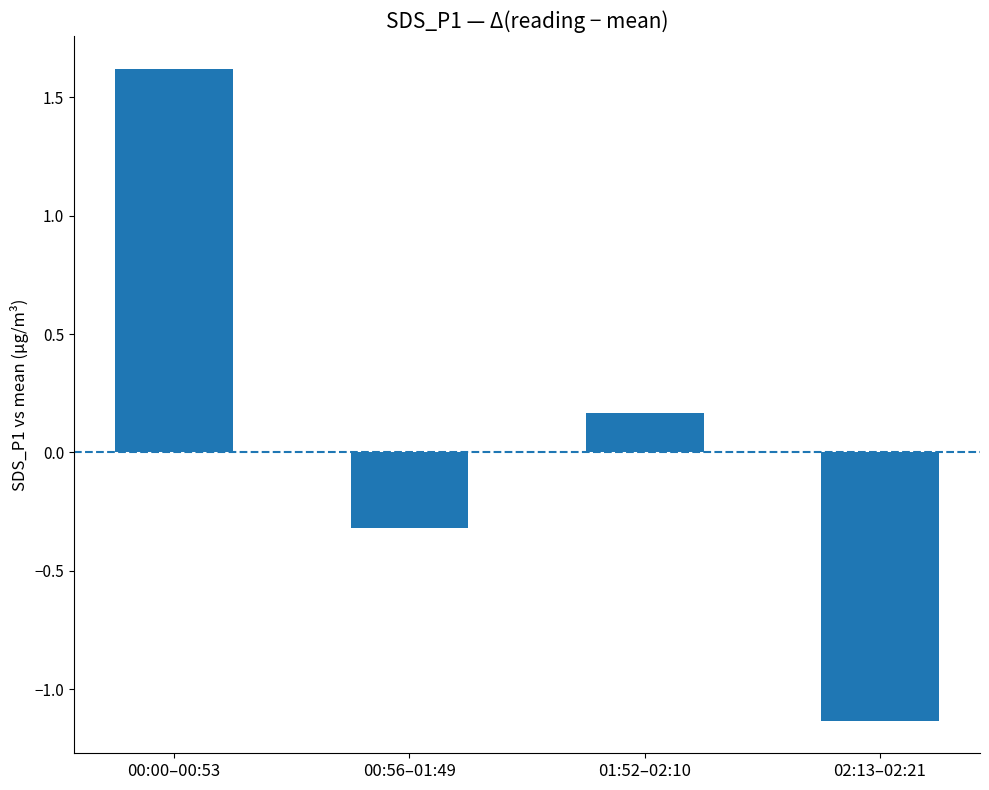

Read the value at 00:56–01:49.

-0.3